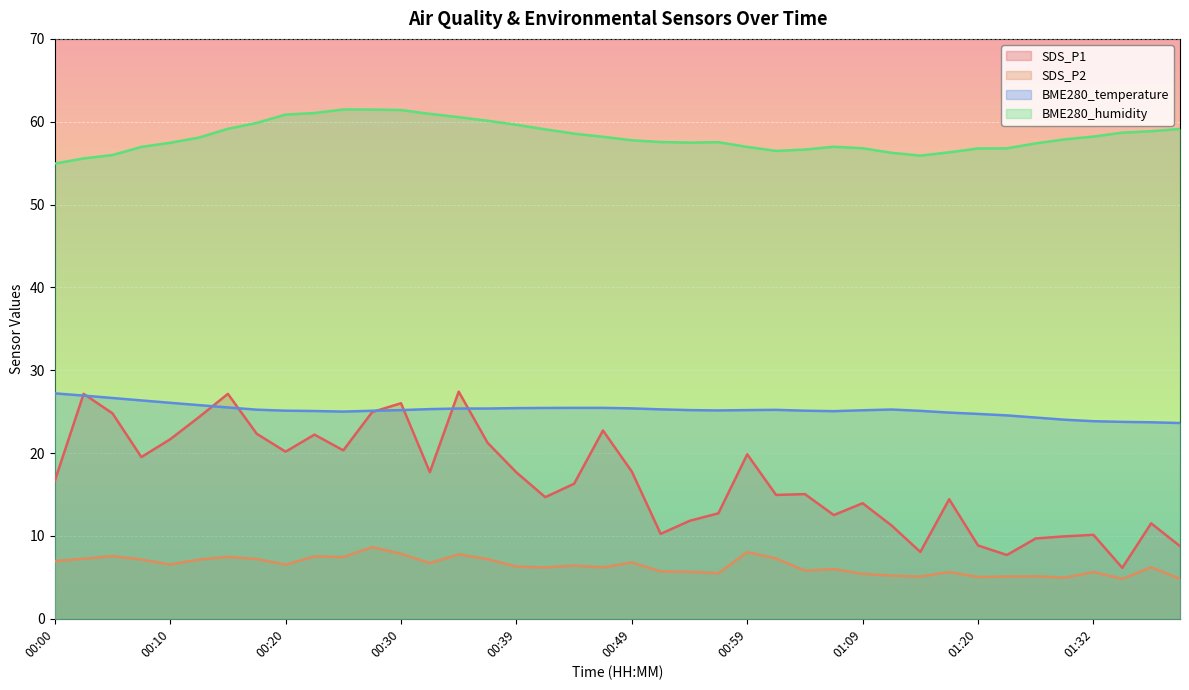

Rank the series by their maximum value, from highest to lowest.

BME280_humidity, SDS_P1, BME280_temperature, SDS_P2